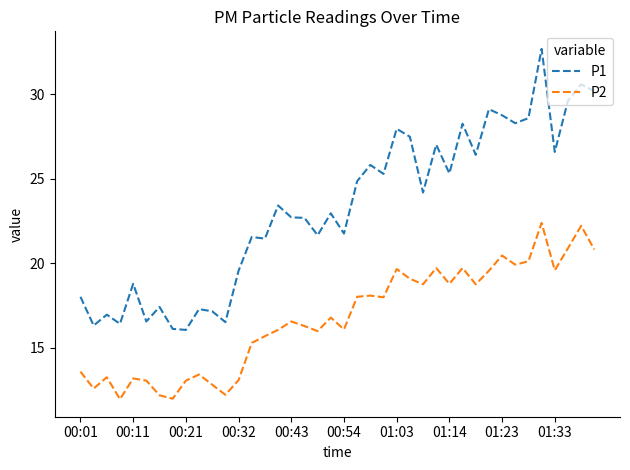

True or false: P2 and P1 cross at least once.

False